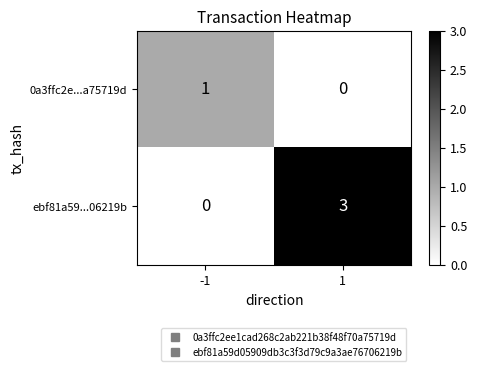

How many series are shown in this chart?

2